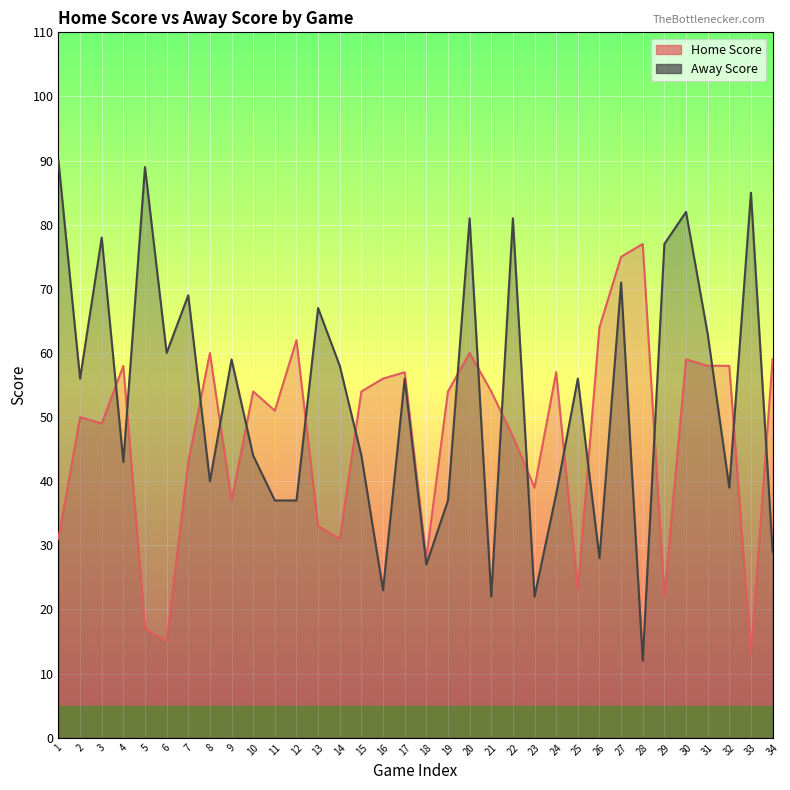

At which category does the chart reach its minimum across all series?

28